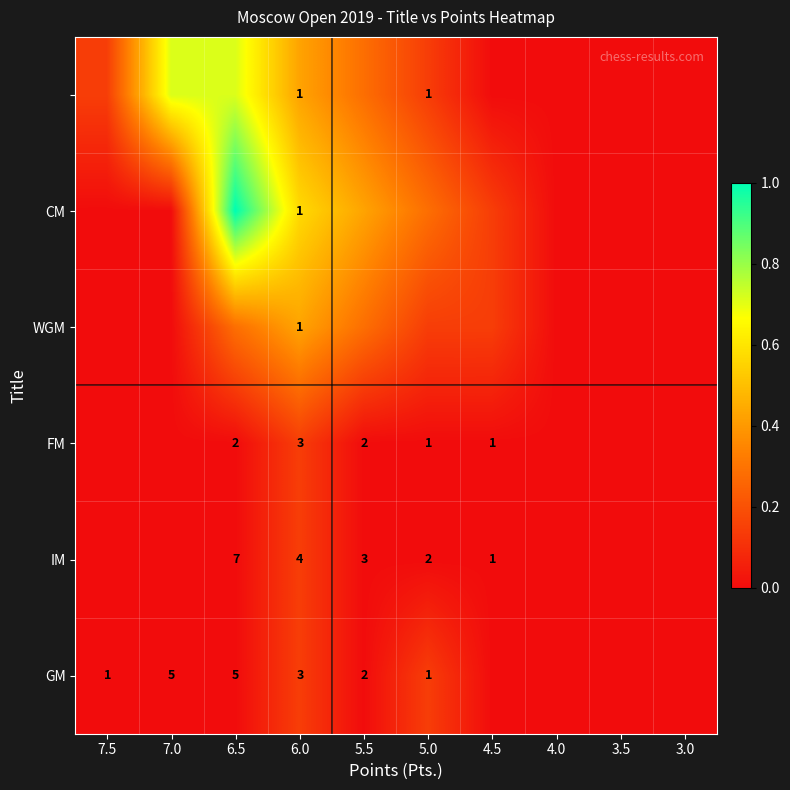

What is the difference between the CM values at 4.5 and 7.5?

0.1